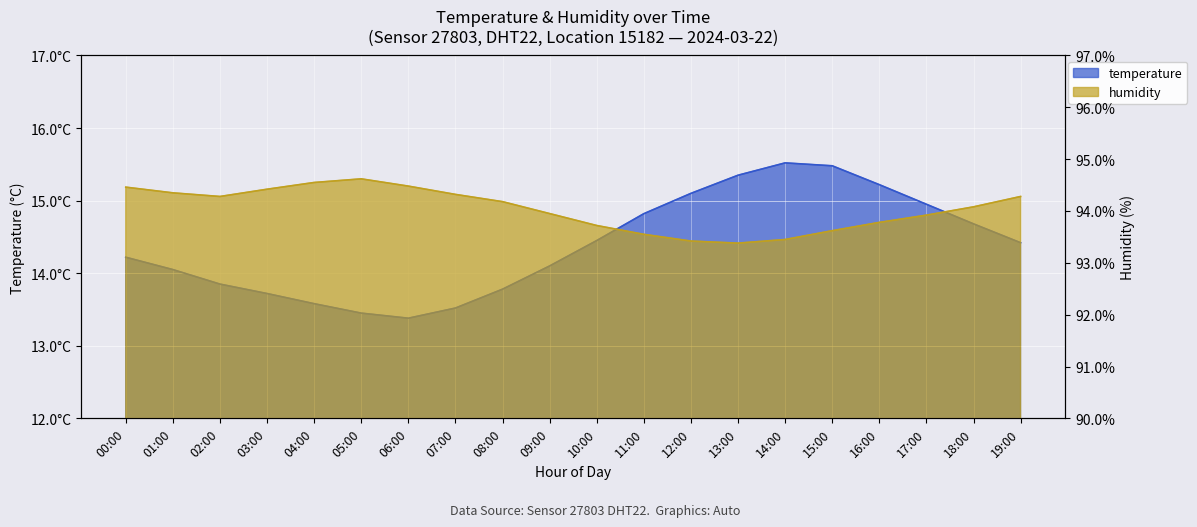

Which label corresponds to the largest value in the chart?

05:00